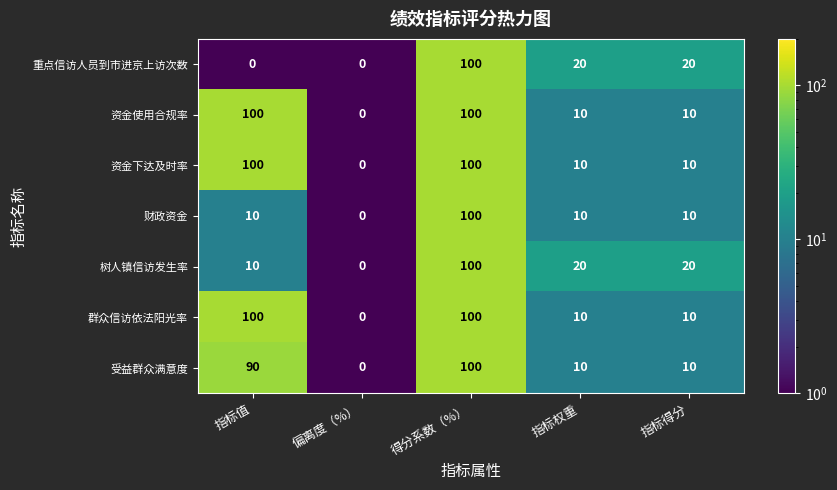

What is the spread (max minus min) of values at 指标得分?

10